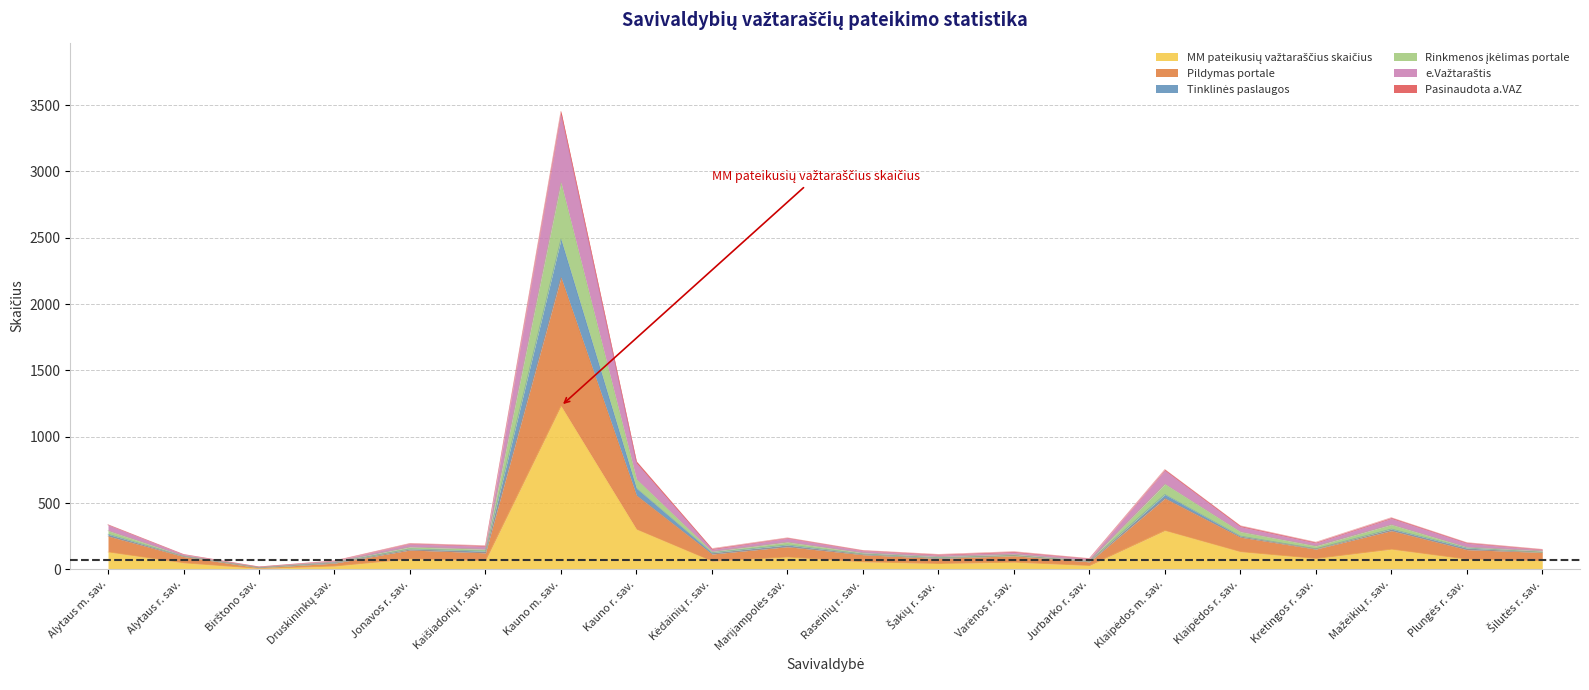

Which has a higher value, Marijampolės sav. or Jonavos r. sav.?

Marijampolės sav.